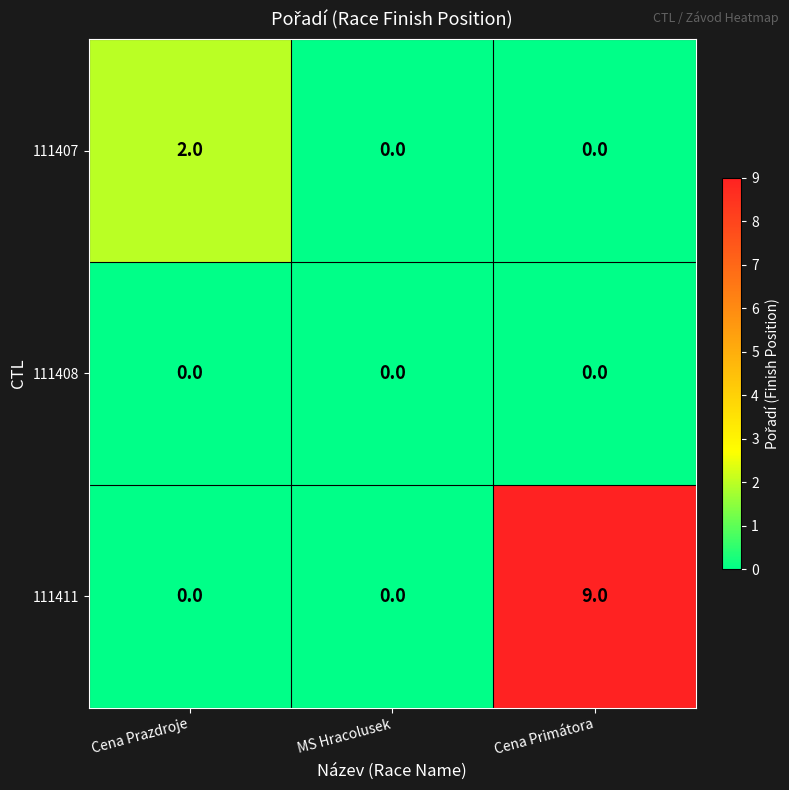

List the series in order of their overall mean, lowest first.

111408, 111407, 111411